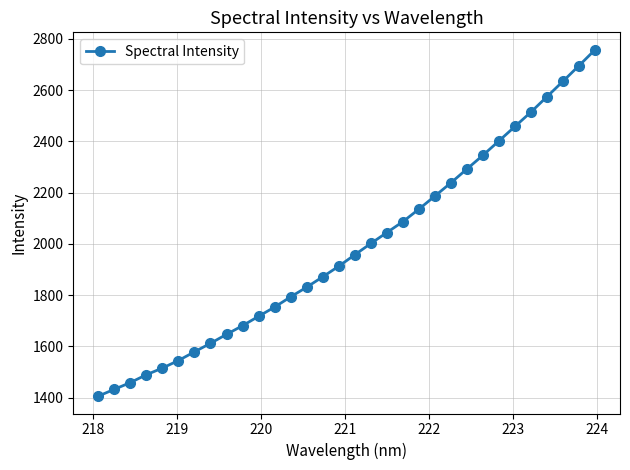

What is the difference between the maximum and second lowest values?

1325.9